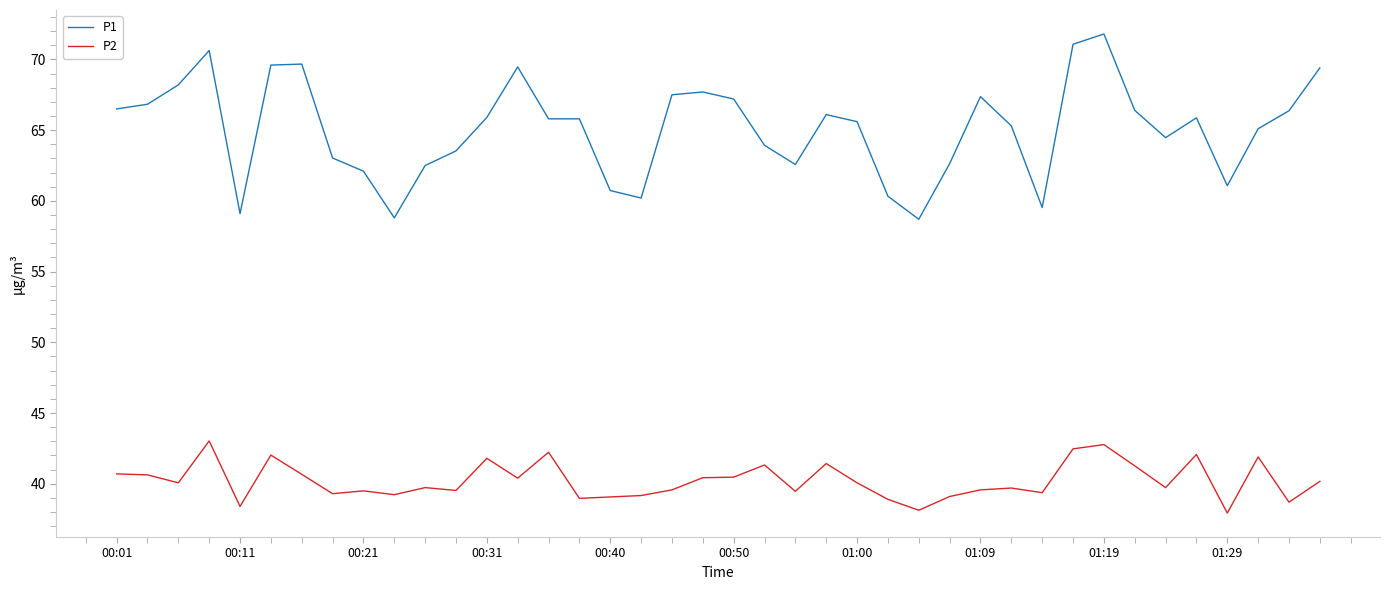

Which series has the largest range (max minus min)?

P1